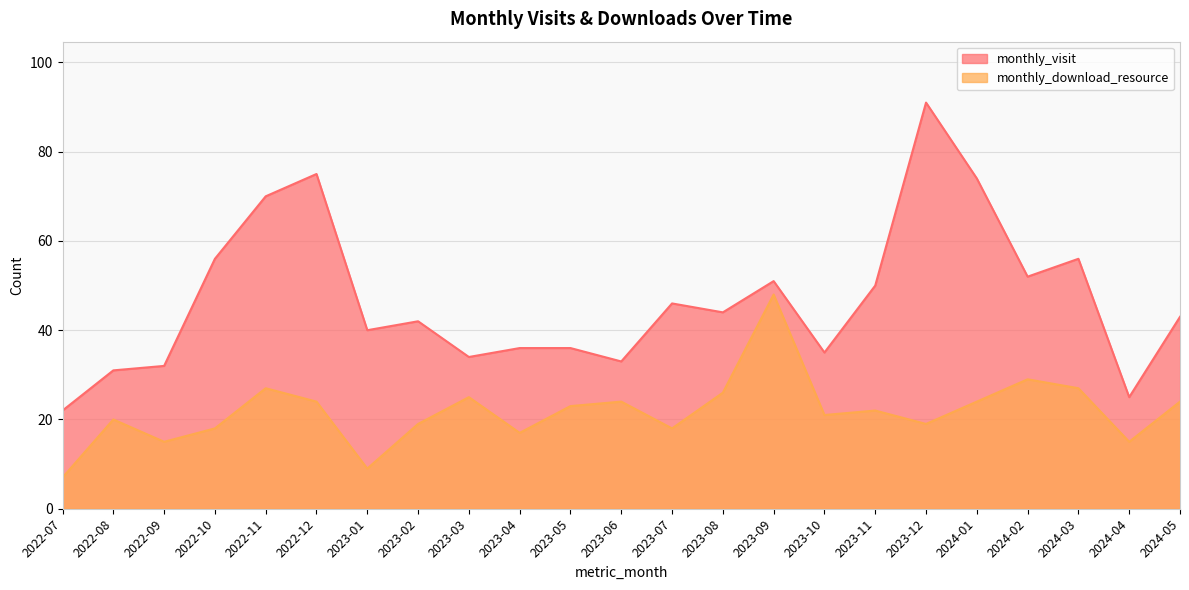

The monthly_download_resource series shows 26 at 2023-08. True or false?

True